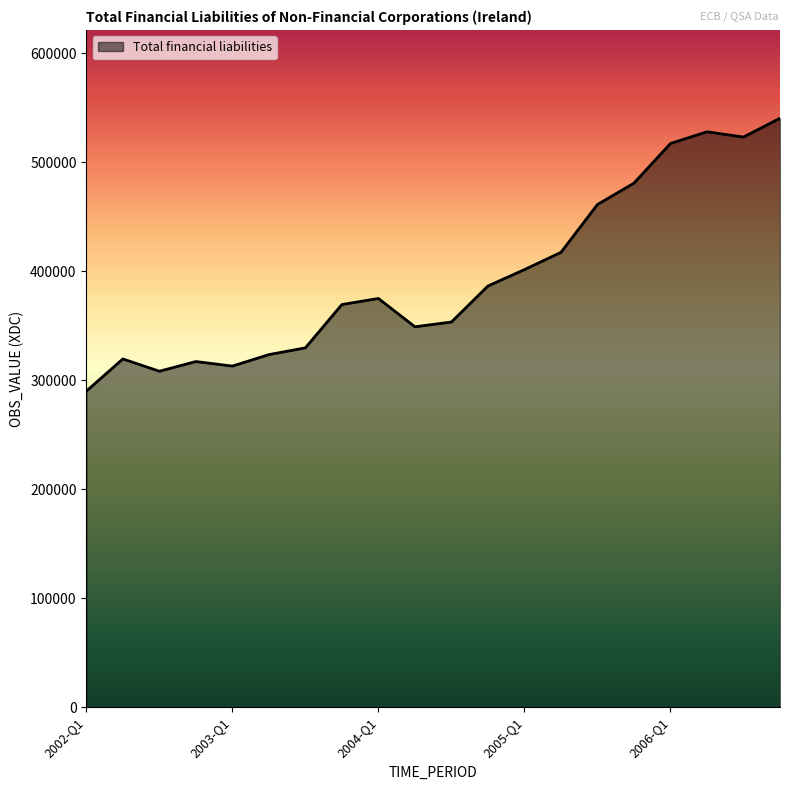

What is the smallest value displayed?

290047